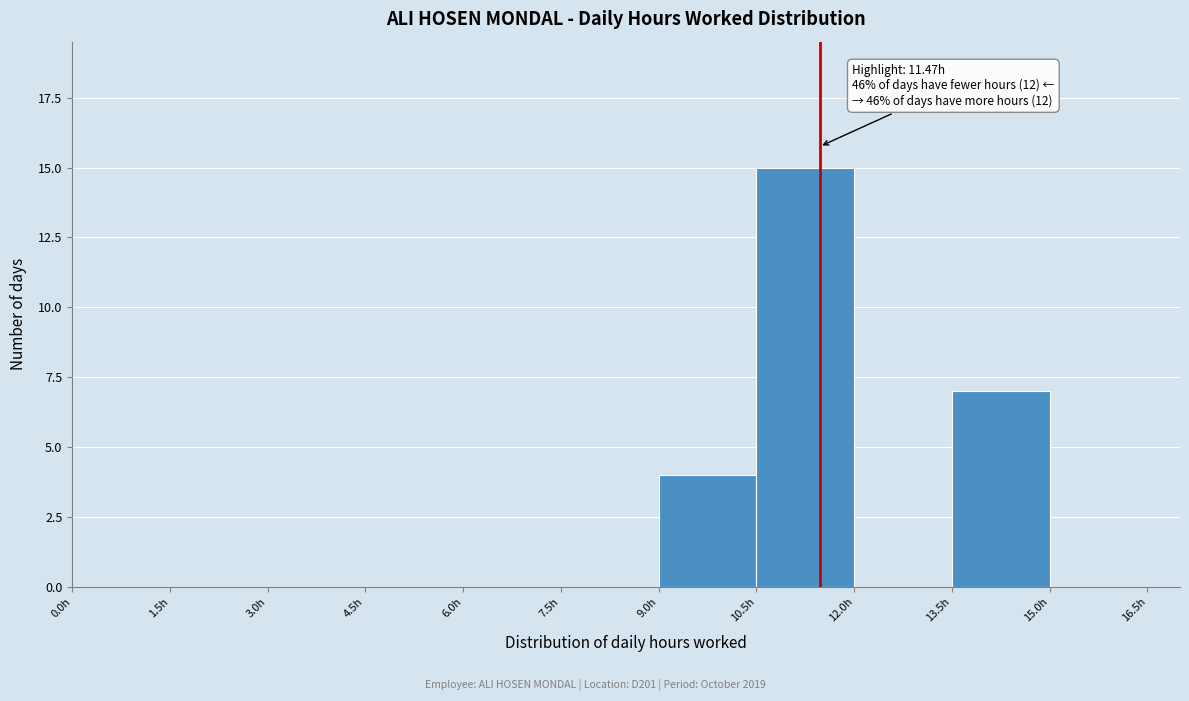

Over which range of the x-axis is the bar tallest?

10.5 to 12.0